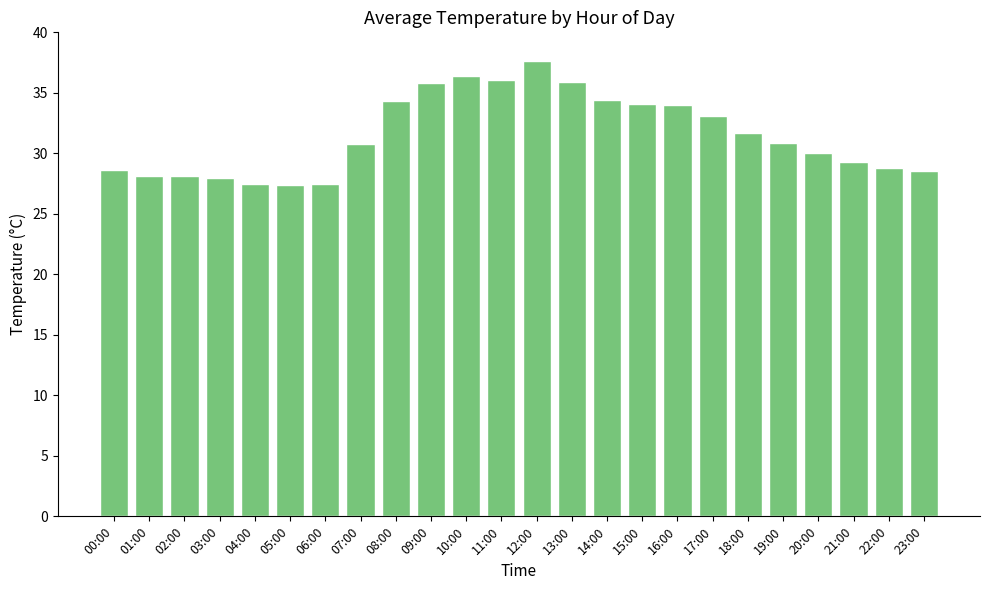

What is the sum of the values at 17:00 and 18:00?

64.8